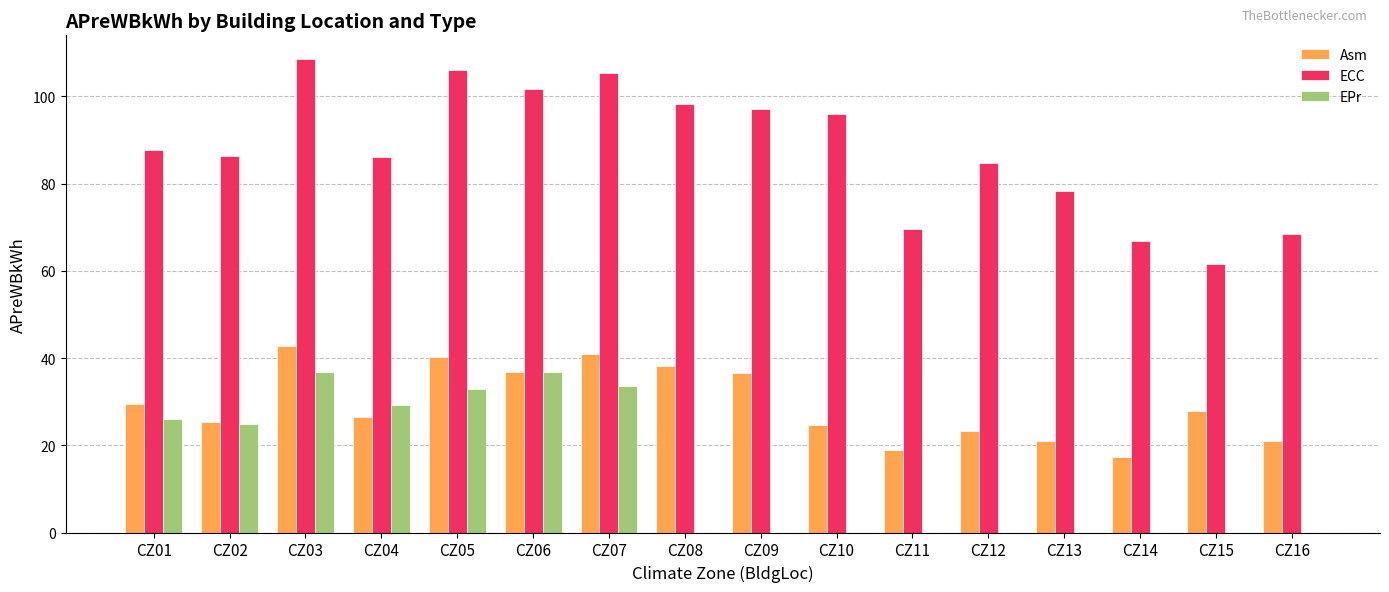

Does the chart contain stacked bars?

No